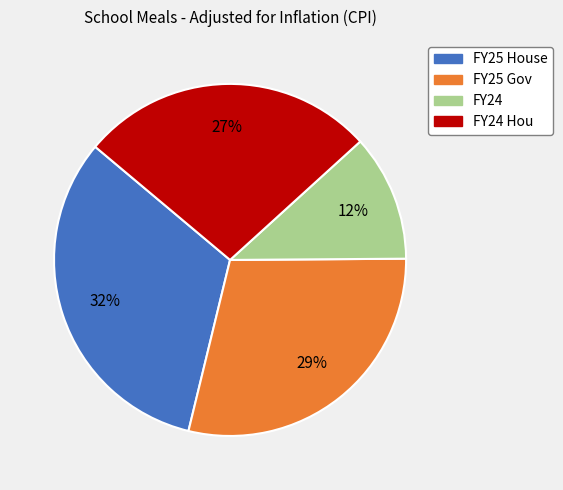

Is there any slice that represents more than half of the pie?

No